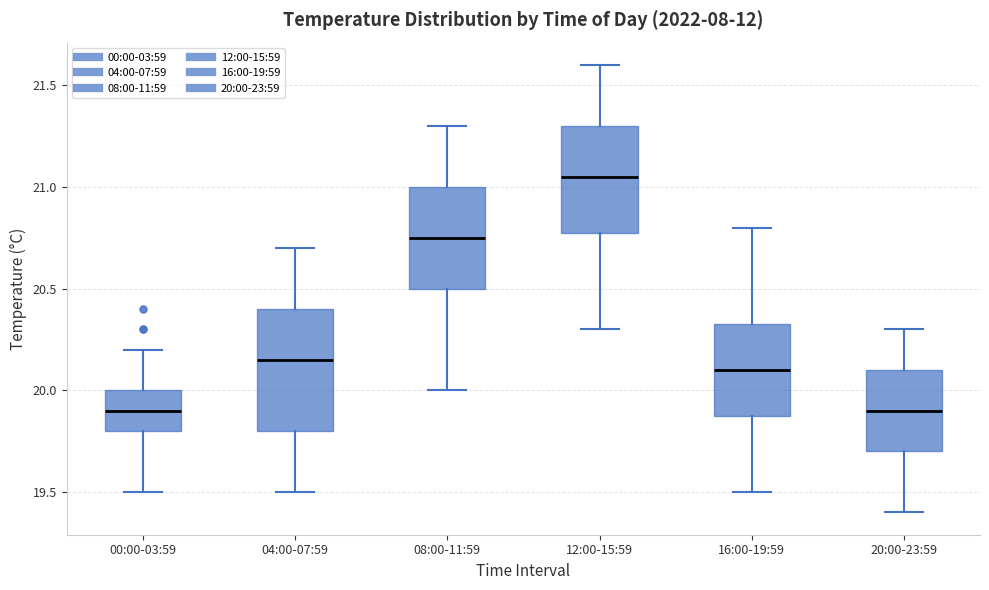

Reading left to right, read every box against the y-axis: the position of its median line, the range the box covers, and the ends of its whiskers. The values are not printed on the chart, so give them approximately, as read against the axis.

00:00-03:59: median 19.90, box 19.80 to 20.00, whiskers 19.50 to 20.20
04:00-07:59: median 20.15, box 19.80 to 20.40, whiskers 19.50 to 20.70
08:00-11:59: median 20.75, box 20.50 to 21.00, whiskers 20.00 to 21.30
12:00-15:59: median 21.05, box 20.80 to 21.30, whiskers 20.30 to 21.60
16:00-19:59: median 20.10, box 19.90 to 20.35, whiskers 19.50 to 20.80
20:00-23:59: median 19.90, box 19.70 to 20.10, whiskers 19.40 to 20.30